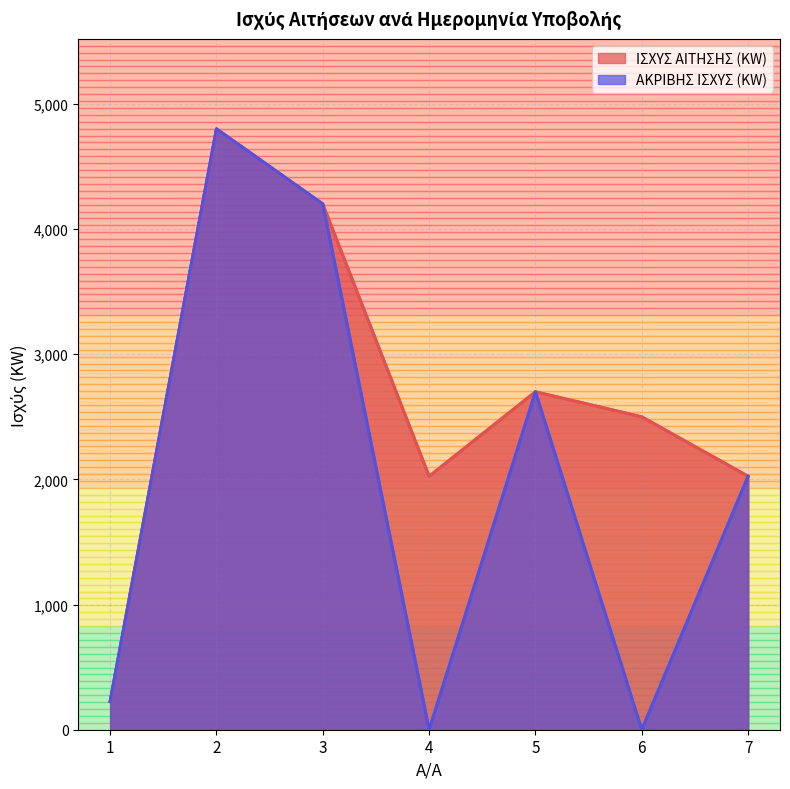

What is the value of the ΙΣΧΥΣ ΑΙΤΗΣΗΣ (KW) (line) point at the 2nd from the left?

4800